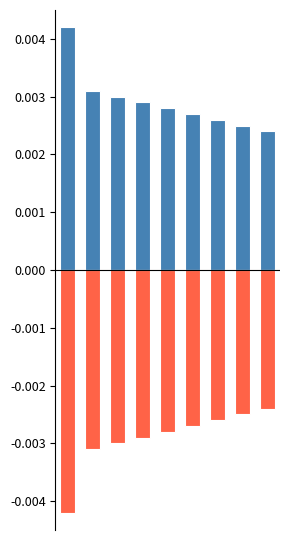

How many bars are there in total?

18